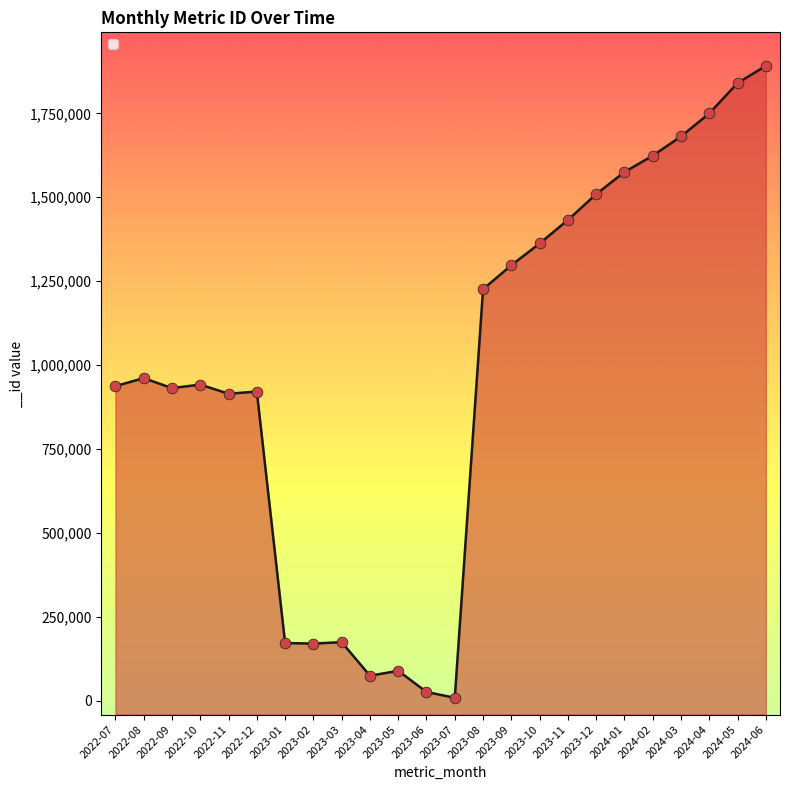

Between 2023-08 and 2024-01, which is larger?

2024-01